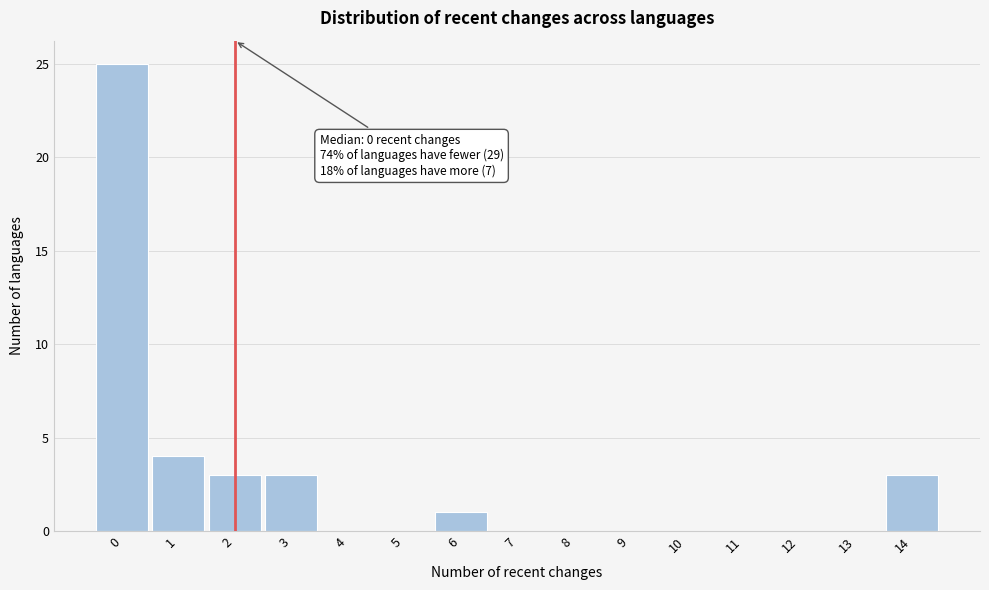

Over which range of the x-axis is the bar tallest?

-0.5 to 0.5